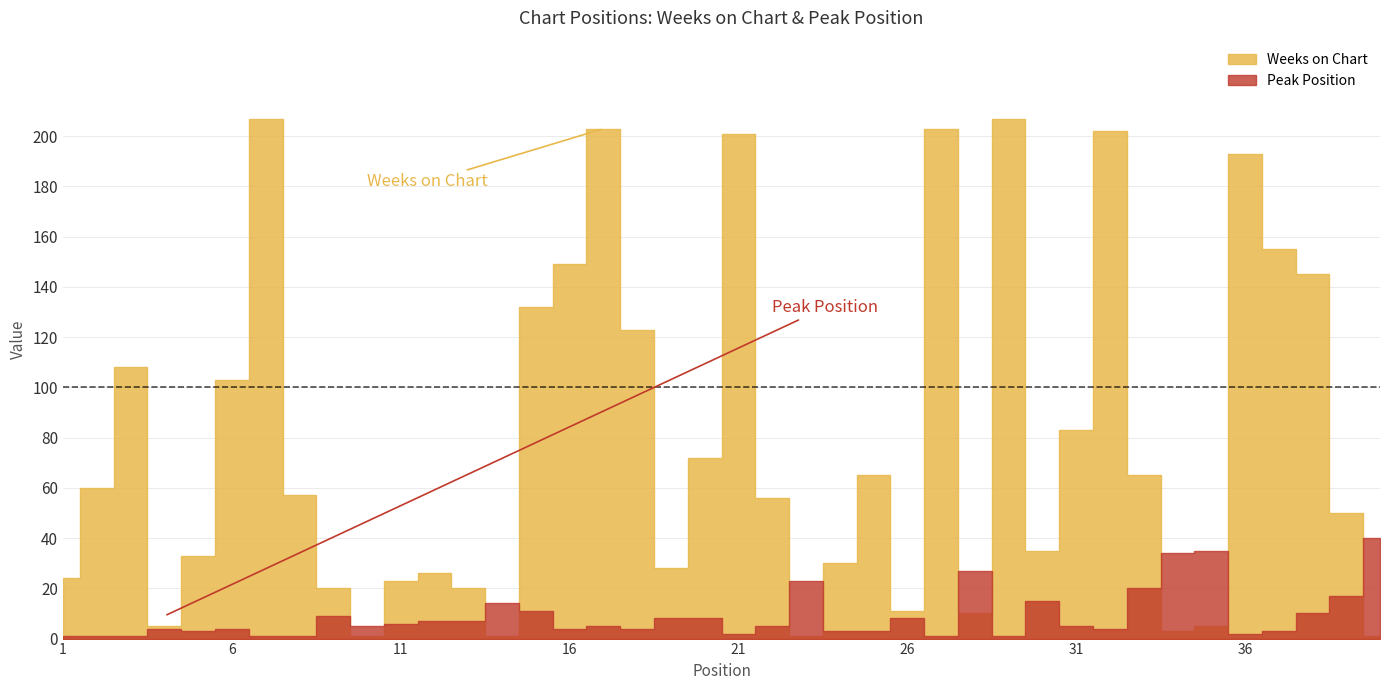

Which series has the widest spread of values?

Weeks on Chart